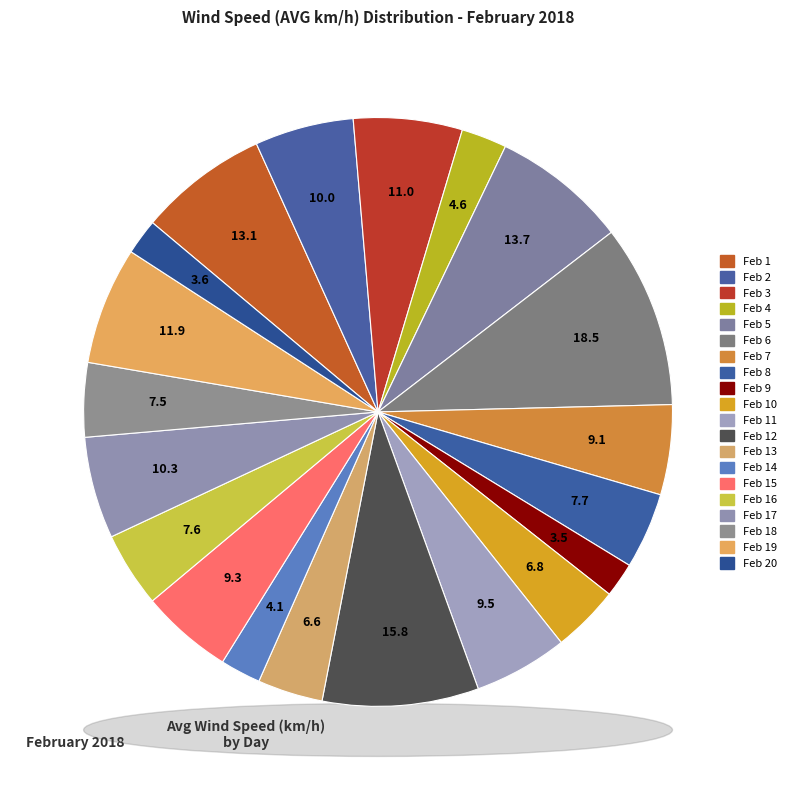

What is the change in value from Feb 6 to Feb 16?

-10.9